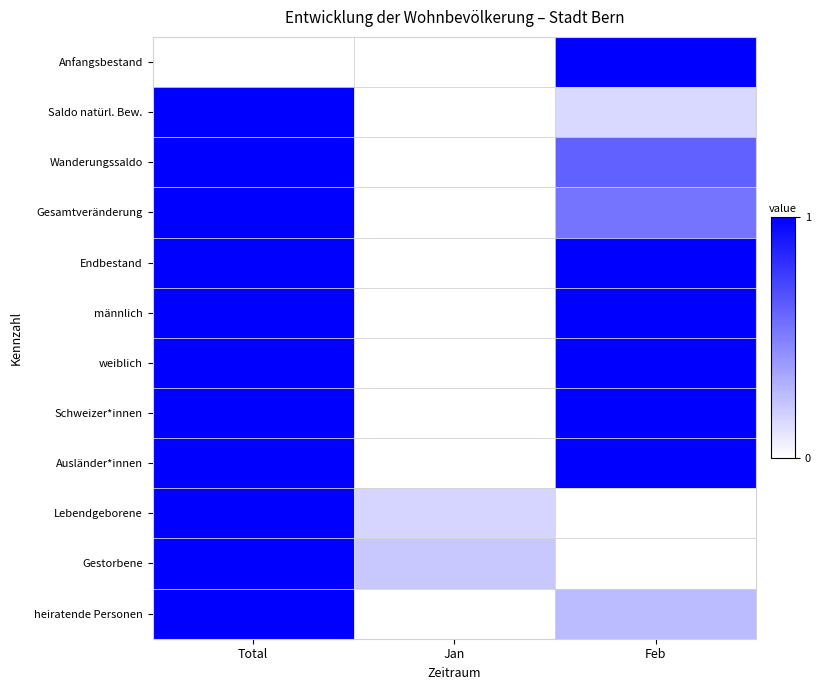

Reading right to left, what are all the values shown in this chart?

Anfangsbestand: Feb=1.0	Jan=0.0	Total=0.0
Saldo natürl. Bew.: Feb=0.1	Jan=0.0	Total=1.0
Wanderungssaldo: Feb=0.6	Jan=0.0	Total=1.0
Gesamtveränderung: Feb=0.5	Jan=0.0	Total=1.0
Endbestand: Feb=1.0	Jan=0.0	Total=1.0
männlich: Feb=1.0	Jan=0.0	Total=1.0
weiblich: Feb=1.0	Jan=0.0	Total=1.0
Schweizer*innen: Feb=1.0	Jan=0.0	Total=1.0
Ausländer*innen: Feb=1.0	Jan=0.0	Total=1.0
Lebendgeborene: Feb=0.0	Jan=0.2	Total=1.0
Gestorbene: Feb=0.0	Jan=0.2	Total=1.0
heiratende Personen: Feb=0.3	Jan=0.0	Total=1.0